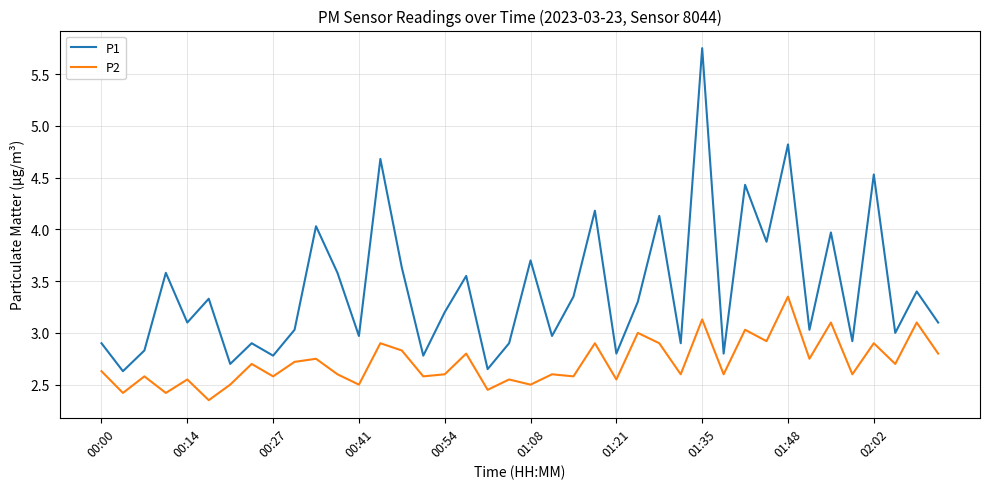

How many lines are shown in the chart?

2